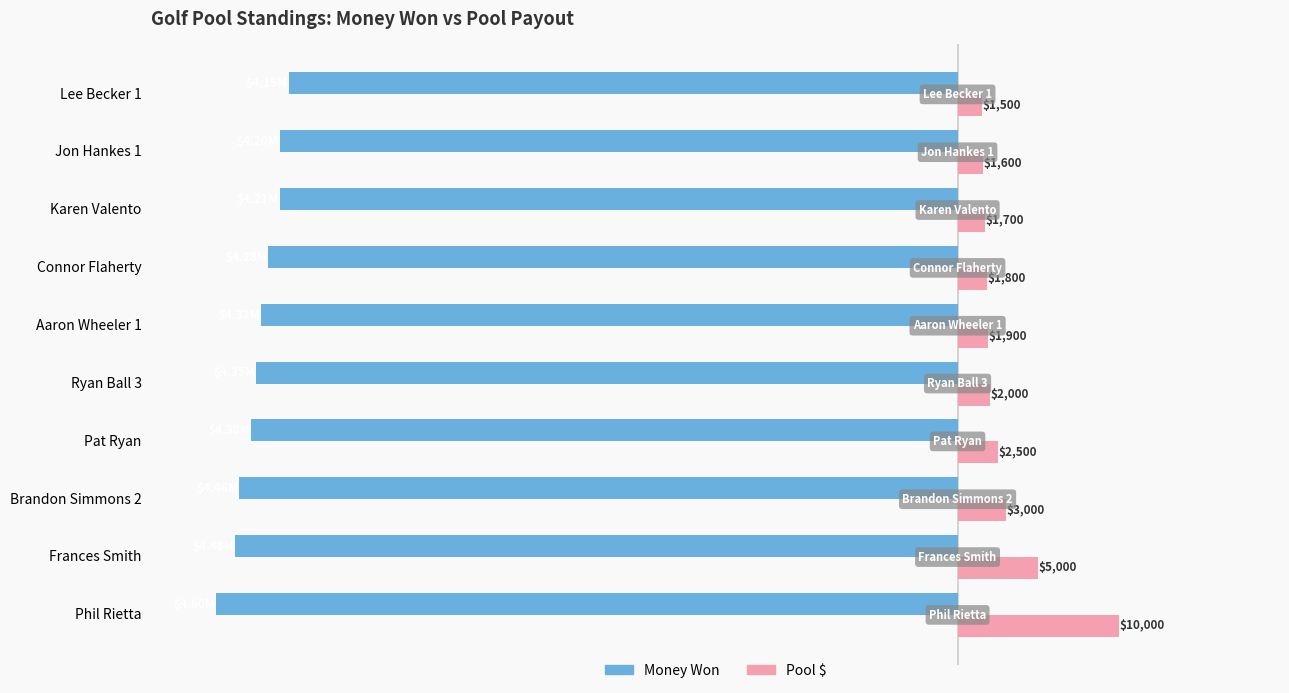

What are all the series names shown in the legend?

Money Won, Pool $